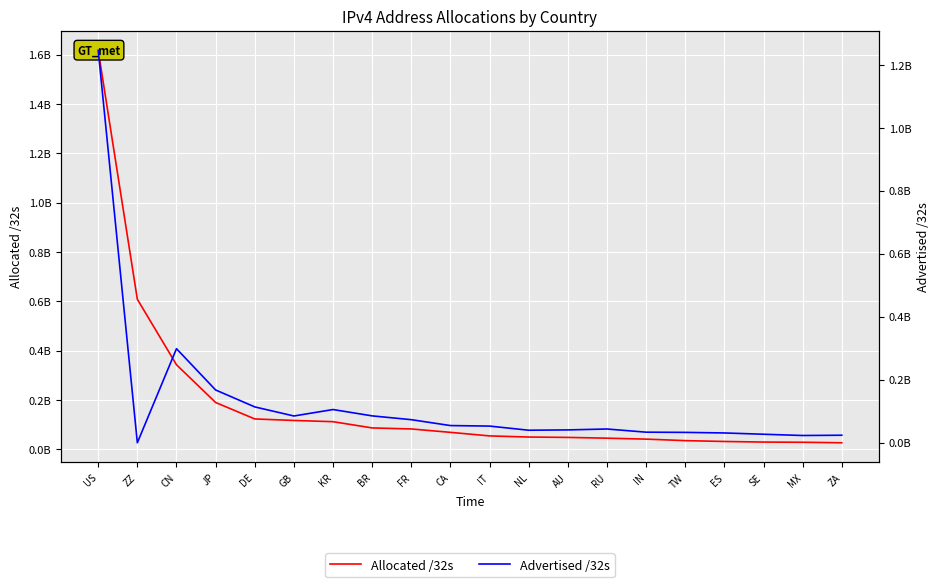

How many data points in Advertised /32s are above 53235712?

9